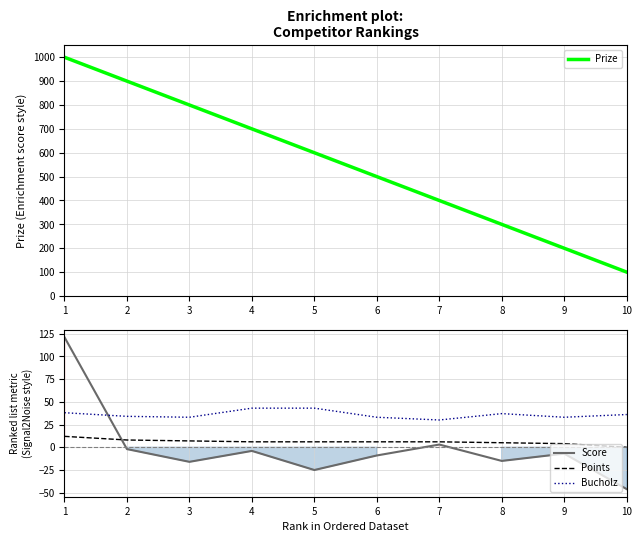

What is the difference between the second highest and minimum values in the Points series?

8